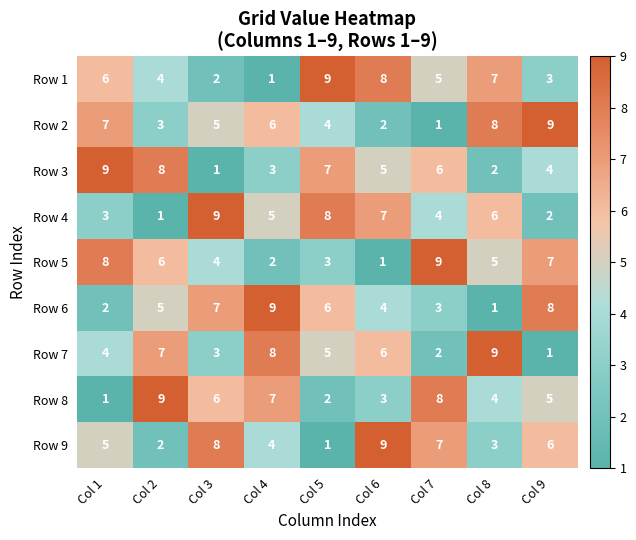

What is the difference between the maximum and minimum values in the Row 4 series?

8